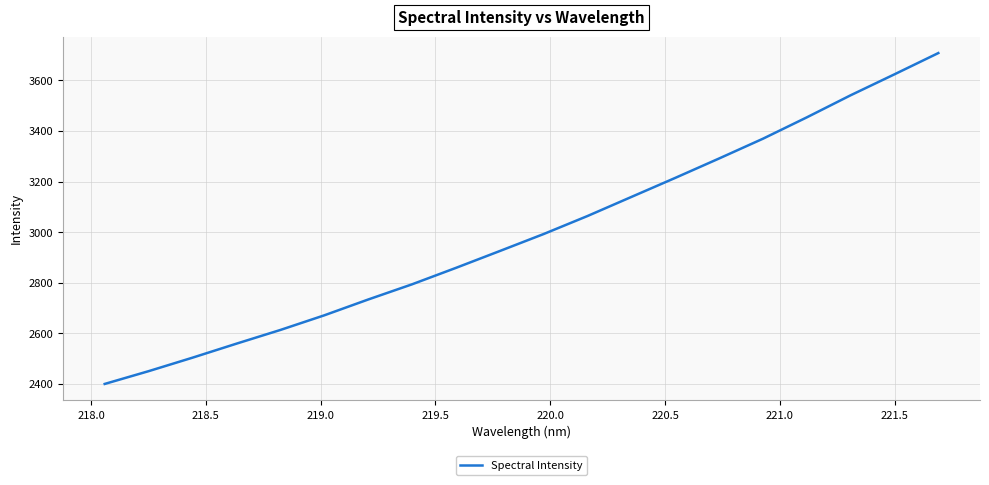

What is the maximum value shown in the chart?

3707.4